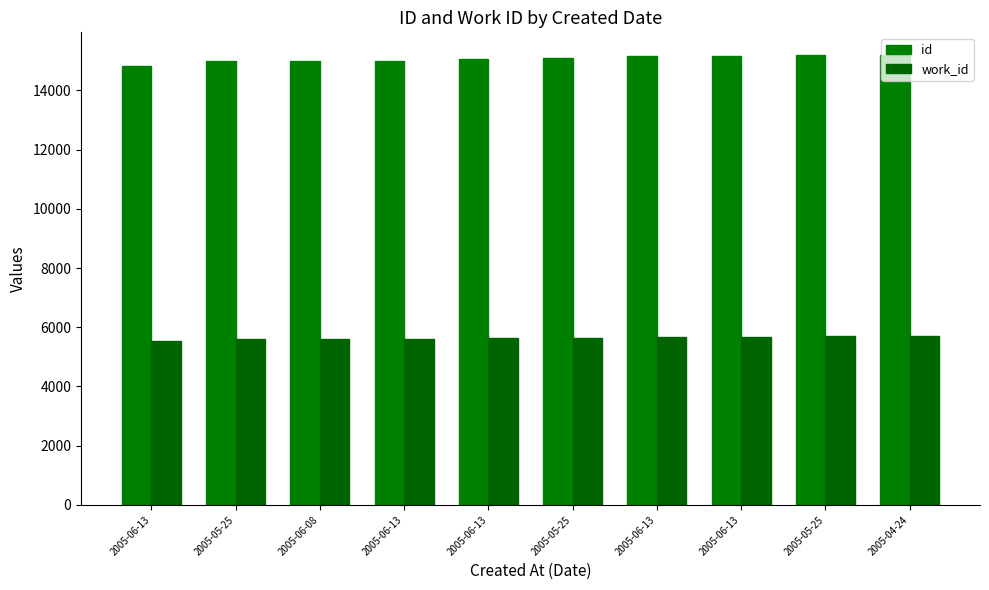

At how many categories does at least one series exceed 14564?

10